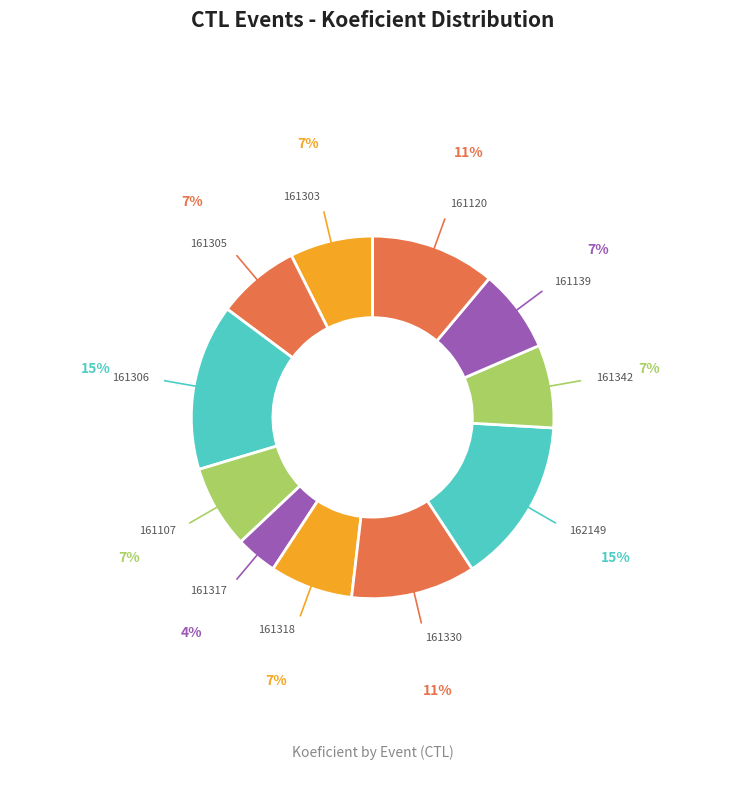

What is the smallest slice in the pie chart?

161317